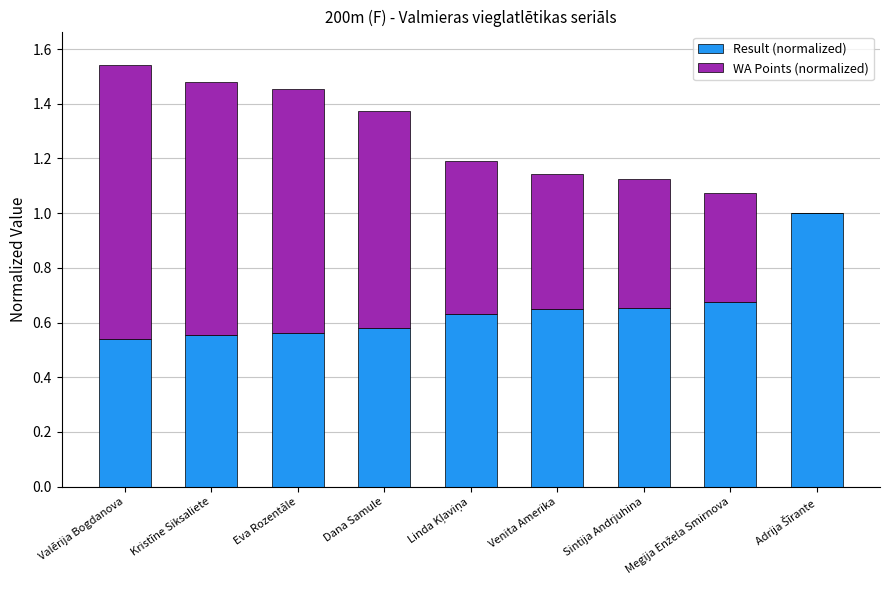

The Result (normalized) series shows 0.5 at Valērija Bogdanova. True or false?

True